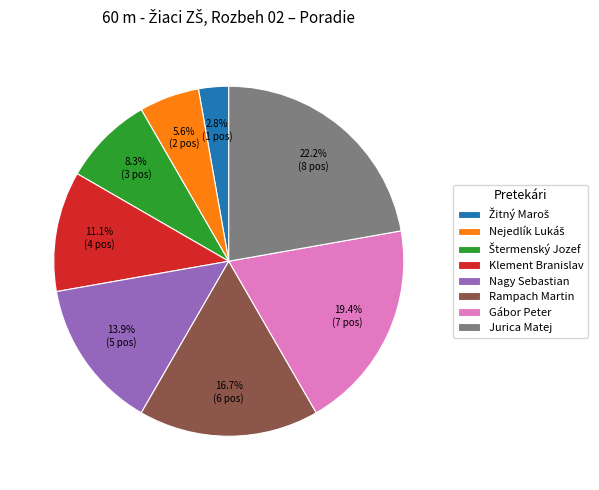

What is the total percentage of Jurica Matej and Rampach Martin?

38.9%